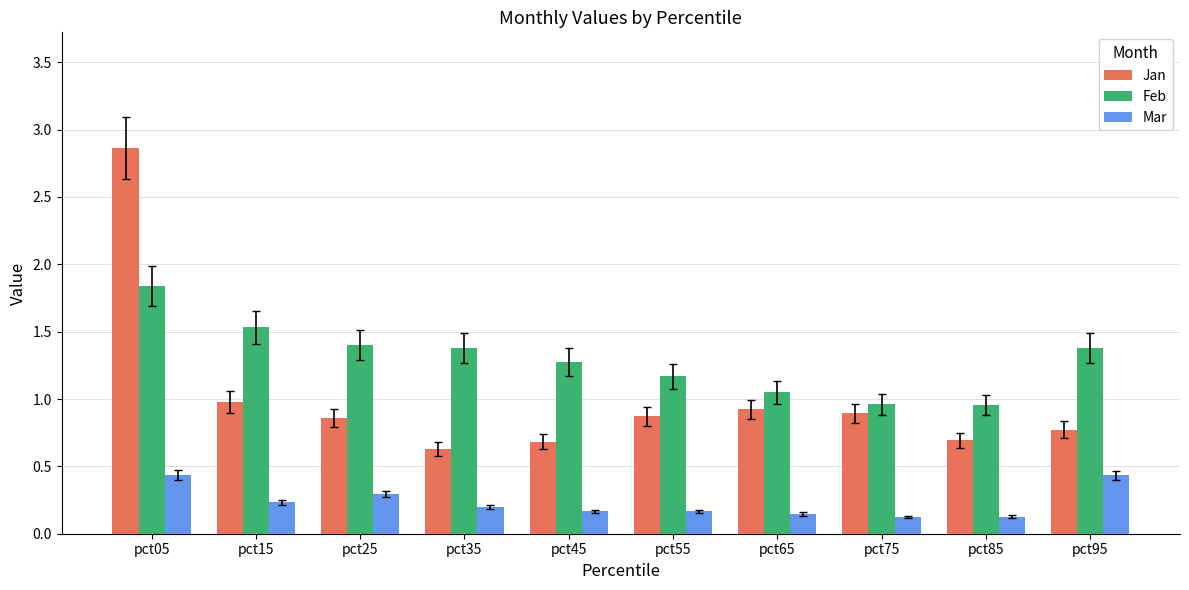

At pct45, list the series in order from largest to smallest.

Feb, Jan, Mar